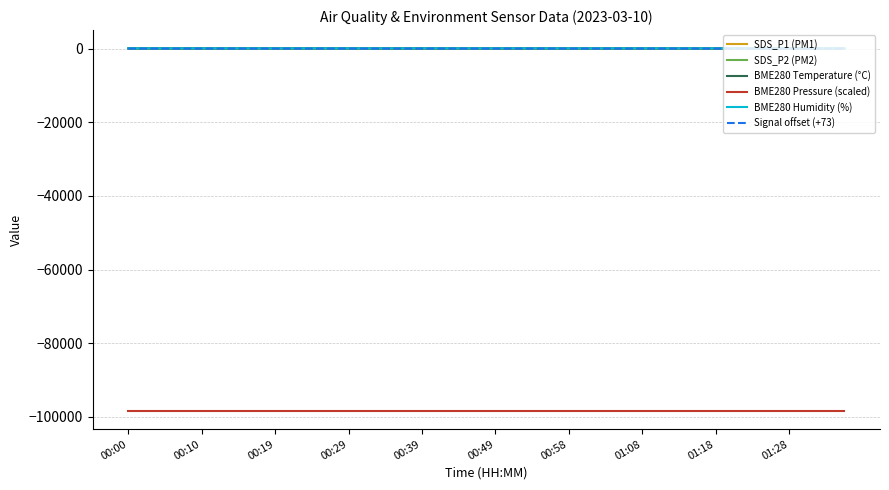

What is the maximum value shown in the chart?

97.5